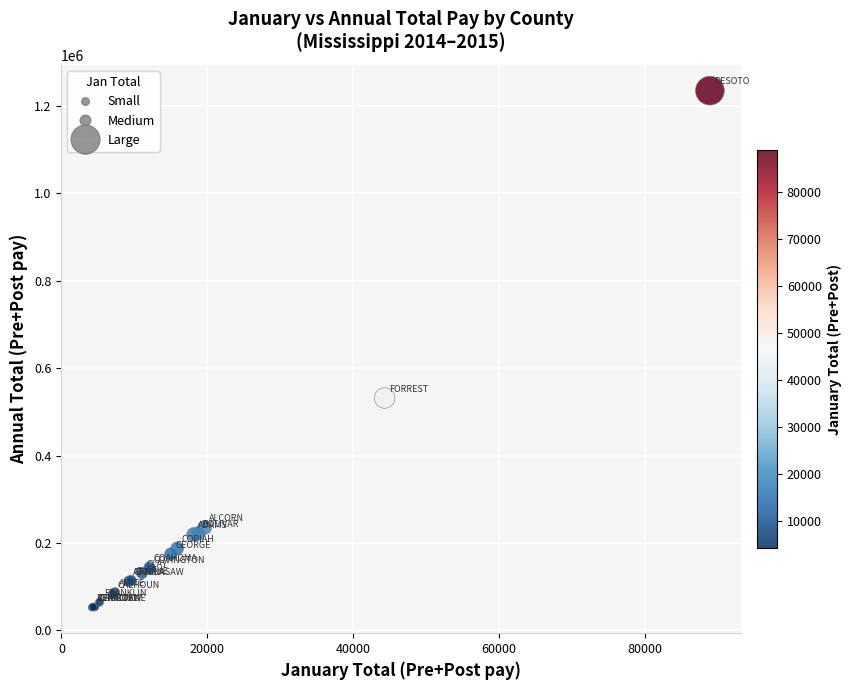

What Y value in the scatter plot is closest to 643827?

531683.2